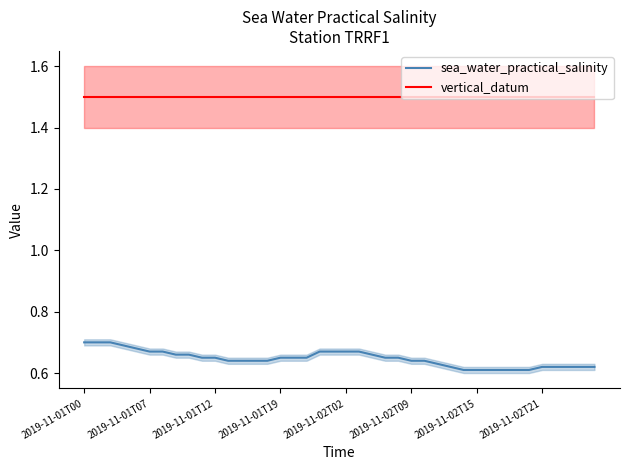

What is the maximum value for sea_water_practical_salinity?

0.7